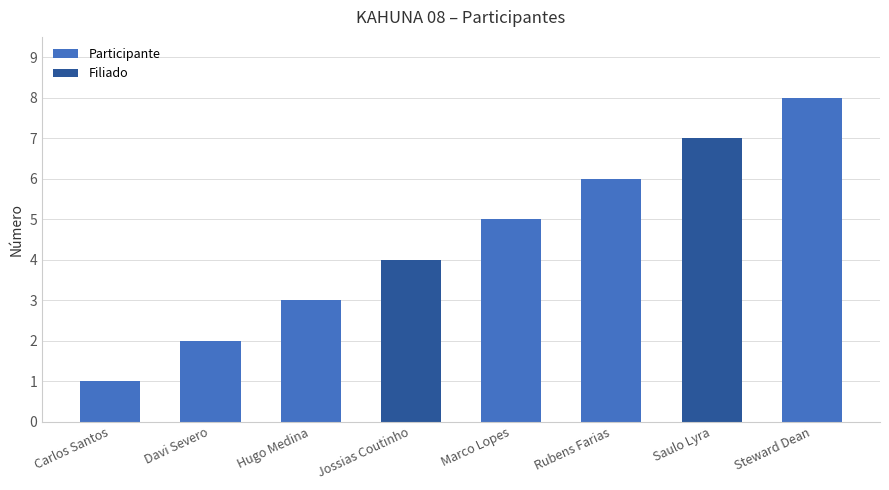

What is the value of the 7th bar from the left?

7